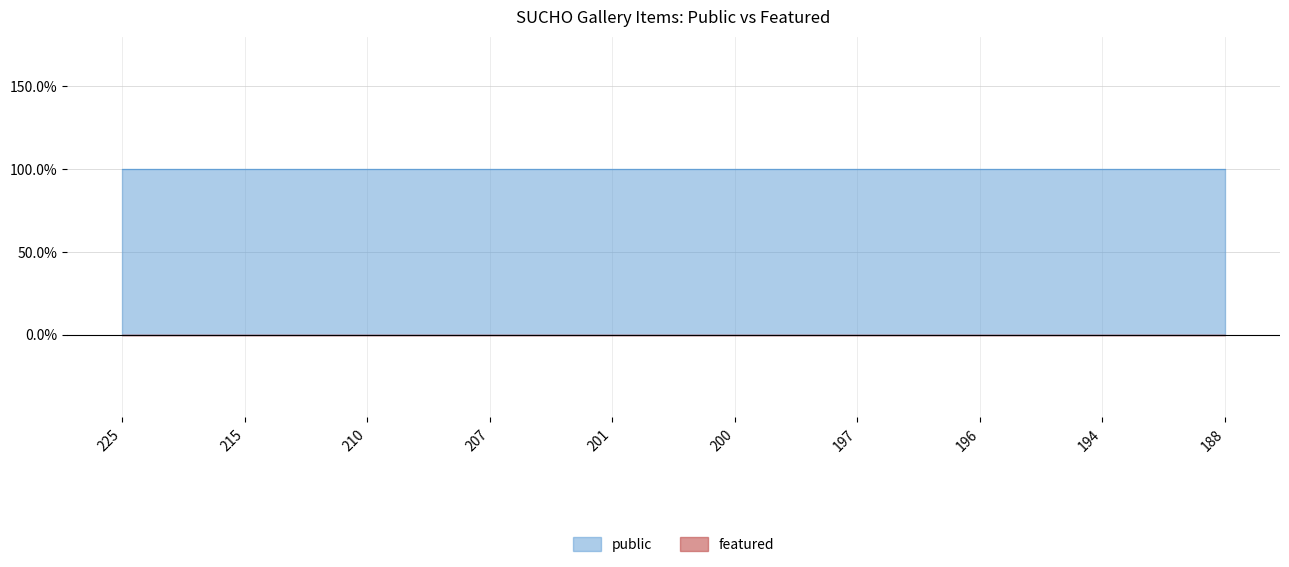

Which series has the largest total across all categories?

public